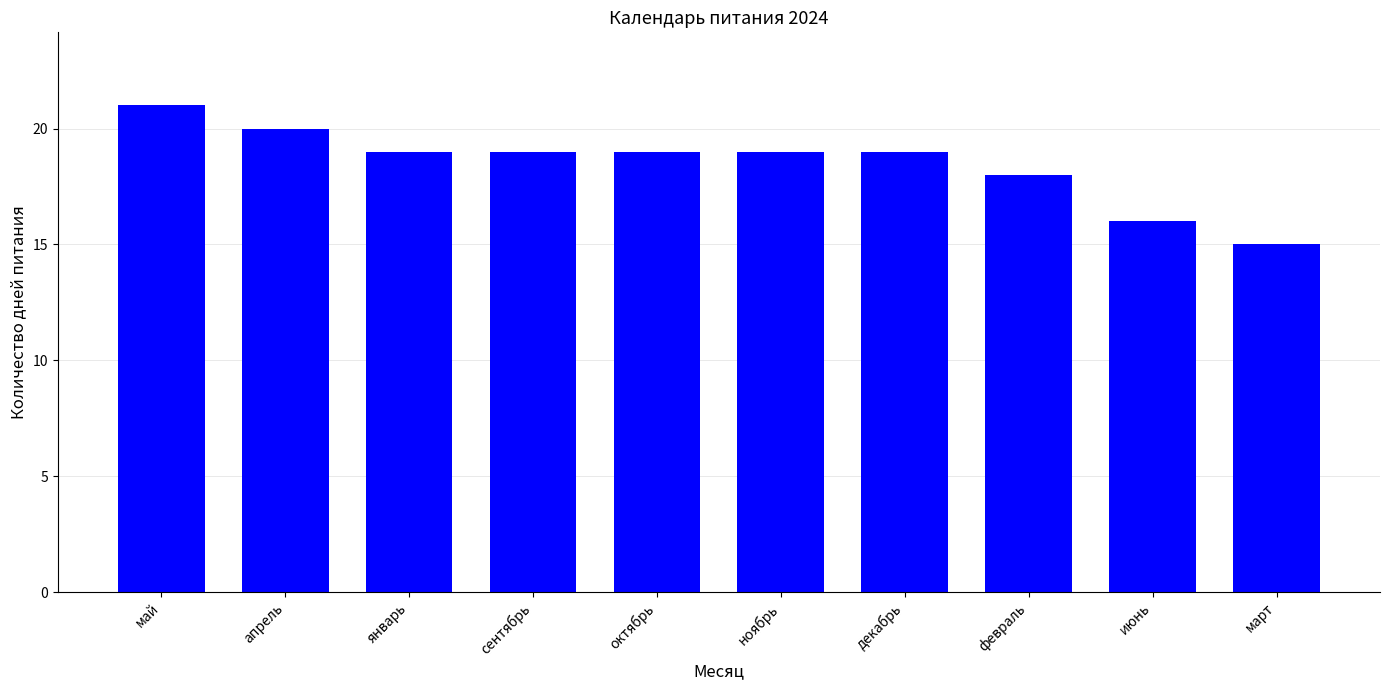

Does the chart contain any negative values?

No